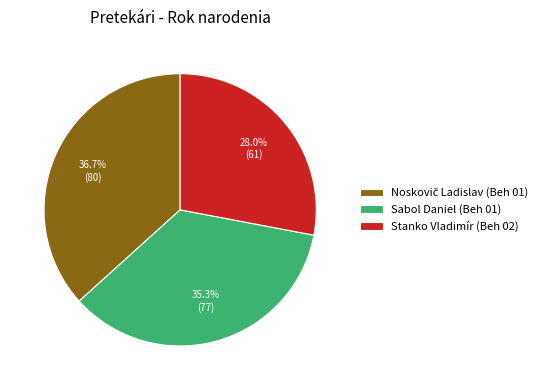

Does any single category account for the majority?

No